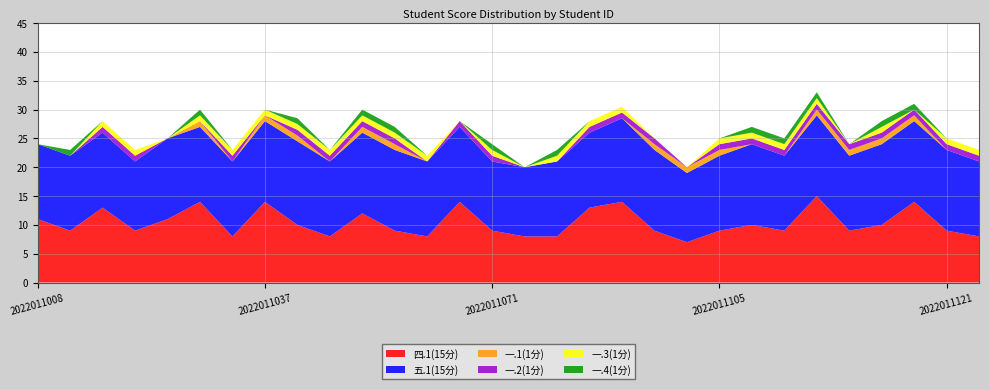

Reading right to left, what are all the values shown in this chart?

四.1(15分): 2022011124=8.0	2022011121=9.0	2022011119=14.0	2022011118=10.0	2022011117=9.0	2022011116=15.0	2022011114=9.0	2022011106=10.0	2022011105=9.0	2022011104=7.0	2022011103=9.0	2022011090=14.0	2022011081=13.0	2022011080=8.0	2022011072=8.0	2022011071=9.0	2022011066=14.0	2022011053=8.0	2022011049=9.0	2022011041=12.0	2022011040=8.0	2022011038=10.0	2022011037=14.0	2022011031=8.0	2022011028=14.0	2022011025=11.0	2022011021=9.0	2022011016=13.0	2022011009=9.0	2022011008=11.0
五.1(15分): 2022011124=13.0	2022011121=14.0	2022011119=14.0	2022011118=14.0	2022011117=13.0	2022011116=14.0	2022011114=13.0	2022011106=14.0	2022011105=13.0	2022011104=12.0	2022011103=14.0	2022011090=14.5	2022011081=13.0	2022011080=13.0	2022011072=12.0	2022011071=12.0	2022011066=13.0	2022011053=13.0	2022011049=14.0	2022011041=14.0	2022011040=13.0	2022011038=14.5	2022011037=14.0	2022011031=13.0	2022011028=13.0	2022011025=14.0	2022011021=12.0	2022011016=13.0	2022011009=13.0	2022011008=13.0
一.1(1分): 2022011124=0.0	2022011121=0.0	2022011119=1.0	2022011118=1.0	2022011117=1.0	2022011116=1.0	2022011114=0.0	2022011106=0.0	2022011105=1.0	2022011104=1.0	2022011103=1.0	2022011090=0.0	2022011081=0.0	2022011080=0.0	2022011072=0.0	2022011071=0.0	2022011066=0.0	2022011053=0.0	2022011049=1.0	2022011041=1.0	2022011040=0.0	2022011038=1.0	2022011037=1.0	2022011031=0.0	2022011028=1.0	2022011025=0.0	2022011021=0.0	2022011016=0.0	2022011009=0.0	2022011008=0.0
一.2(1分): 2022011124=1.0	2022011121=1.0	2022011119=1.0	2022011118=1.0	2022011117=1.0	2022011116=1.0	2022011114=1.0	2022011106=1.0	2022011105=1.0	2022011104=0.0	2022011103=1.0	2022011090=1.0	2022011081=1.0	2022011080=0.0	2022011072=0.0	2022011071=1.0	2022011066=1.0	2022011053=0.0	2022011049=1.0	2022011041=1.0	2022011040=1.0	2022011038=1.0	2022011037=0.0	2022011031=1.0	2022011028=0.0	2022011025=0.0	2022011021=1.0	2022011016=1.0	2022011009=0.0	2022011008=0.0
一.3(1分): 2022011124=1.0	2022011121=1.0	2022011119=0.0	2022011118=1.0	2022011117=0.0	2022011116=1.0	2022011114=1.0	2022011106=1.0	2022011105=1.0	2022011104=0.0	2022011103=0.0	2022011090=1.0	2022011081=1.0	2022011080=1.0	2022011072=0.0	2022011071=1.0	2022011066=0.0	2022011053=1.0	2022011049=1.0	2022011041=1.0	2022011040=1.0	2022011038=1.0	2022011037=1.0	2022011031=1.0	2022011028=1.0	2022011025=0.0	2022011021=1.0	2022011016=1.0	2022011009=0.0	2022011008=0.0
一.4(1分): 2022011124=0.0	2022011121=0.0	2022011119=1.0	2022011118=1.0	2022011117=0.0	2022011116=1.0	2022011114=1.0	2022011106=1.0	2022011105=0.0	2022011104=0.0	2022011103=0.0	2022011090=0.0	2022011081=0.0	2022011080=1.0	2022011072=0.0	2022011071=1.0	2022011066=0.0	2022011053=0.0	2022011049=1.0	2022011041=1.0	2022011040=0.0	2022011038=1.0	2022011037=0.0	2022011031=0.0	2022011028=1.0	2022011025=0.0	2022011021=0.0	2022011016=0.0	2022011009=1.0	2022011008=0.0